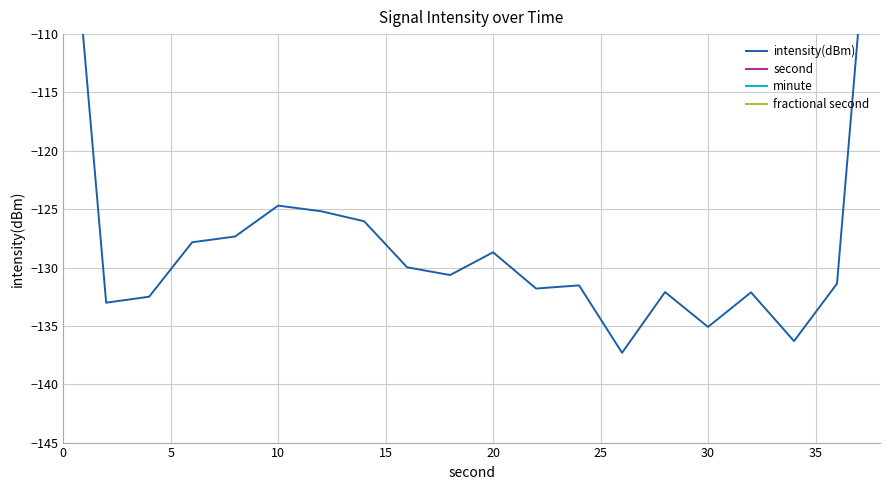

What are all the series names shown in the legend?

intensity(dBm), second, minute, fractional second